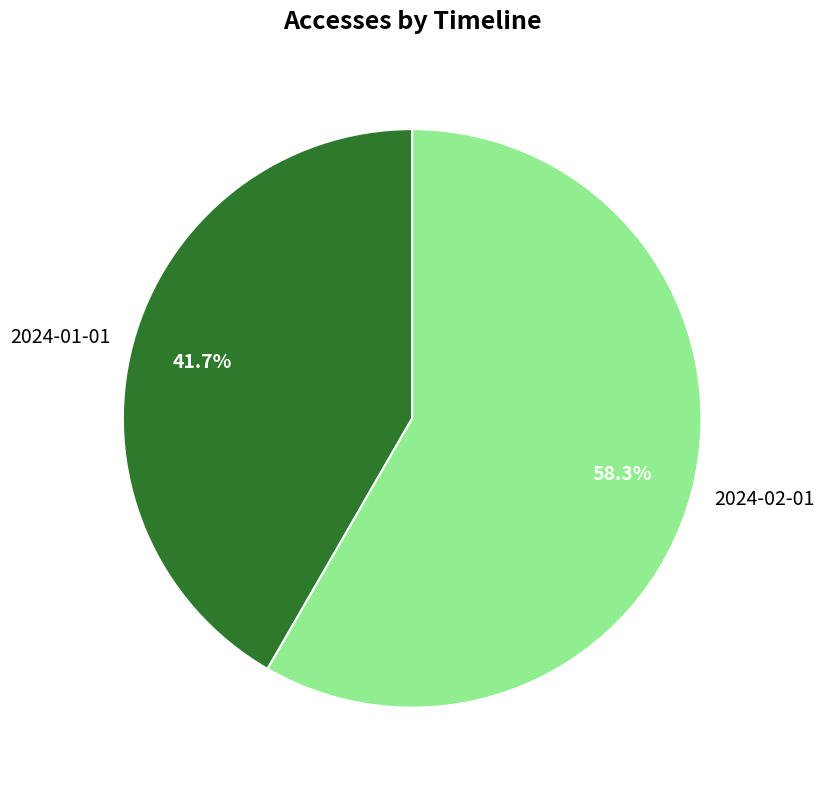

Is it true that 2024-01-01 is 30% of the pie?

False